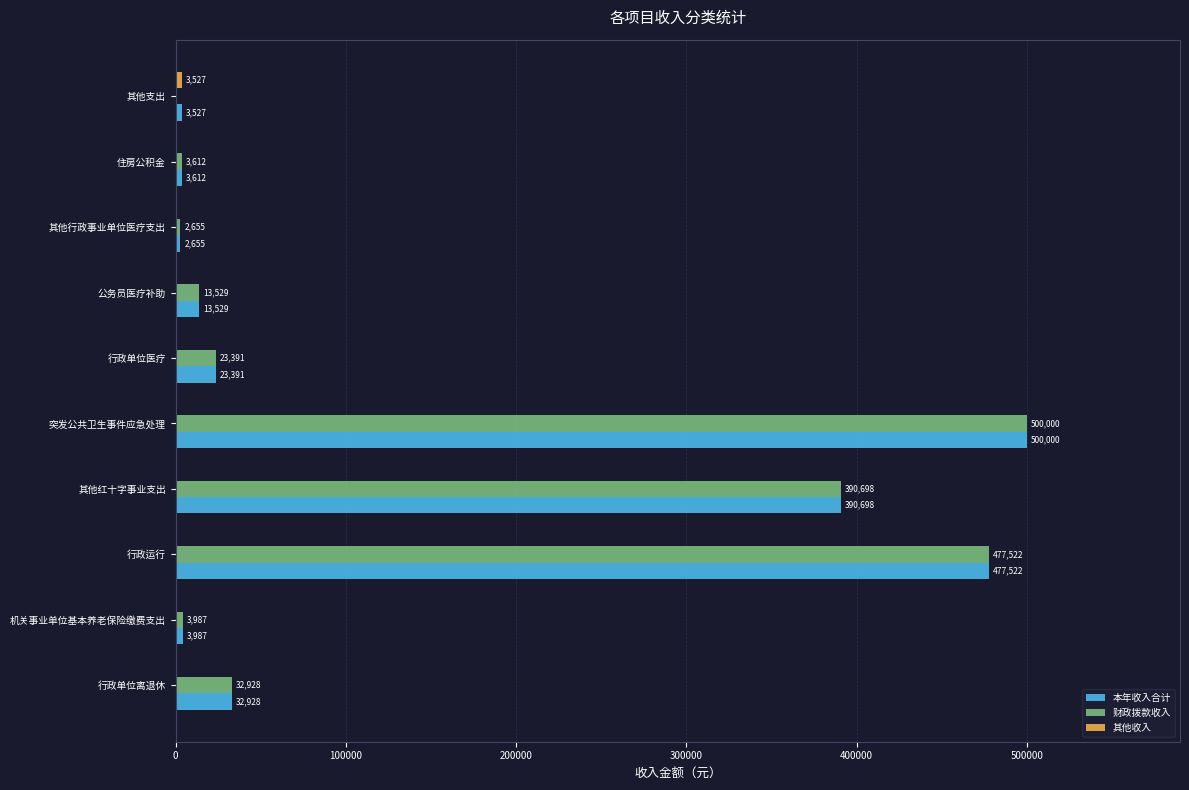

What is the greatest value displayed?

500000.0